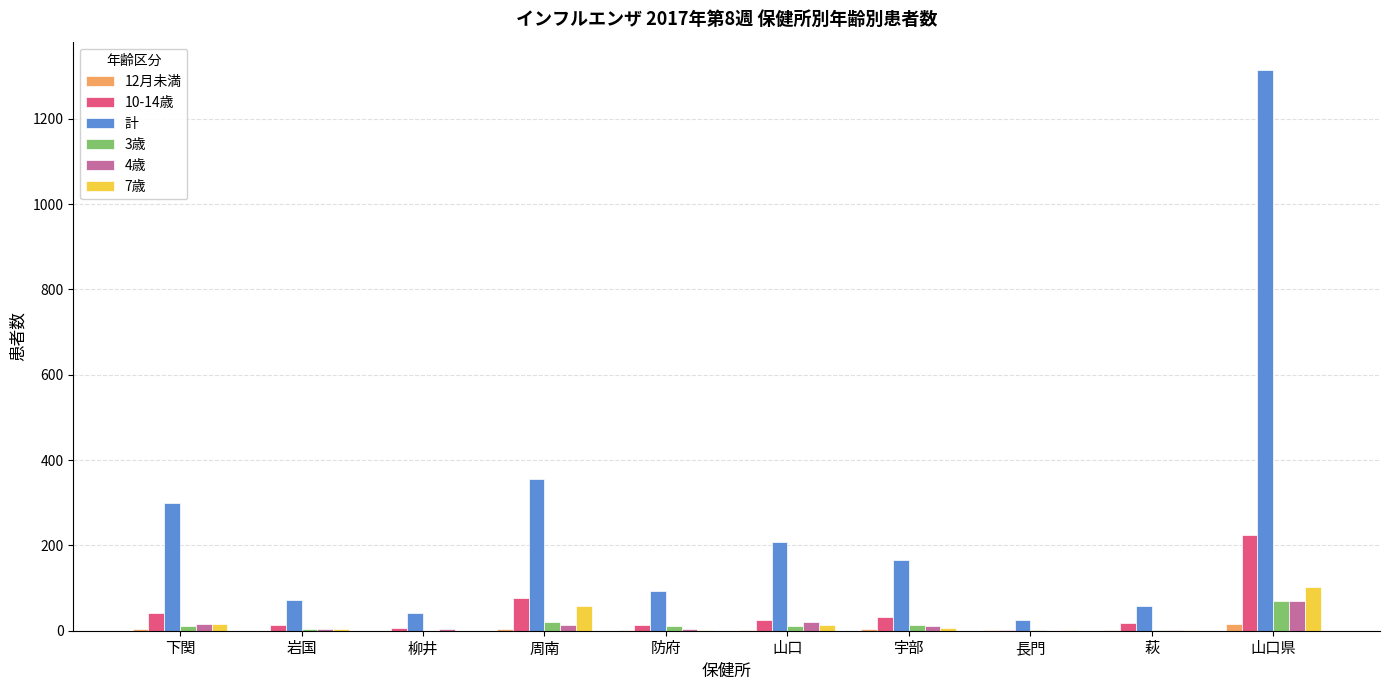

Does the chart contain stacked bars?

No